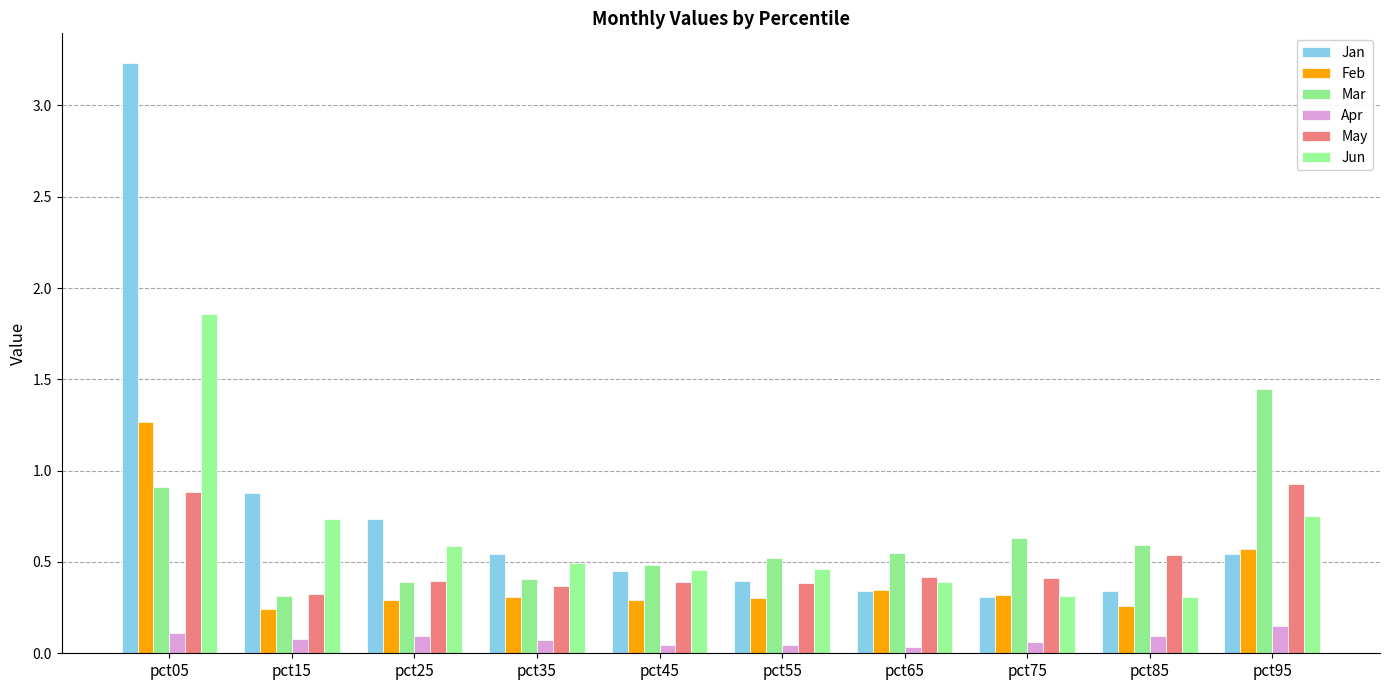

True or false: Apr has a value of 0.0 at pct65.

True